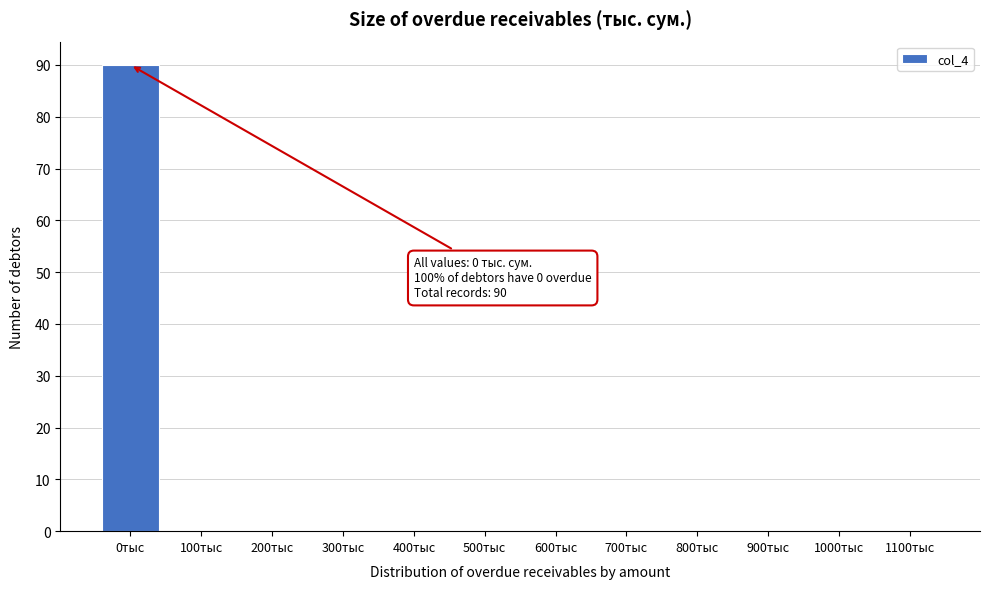

Reading right to left, extract all data points from this chart.

1100тыс=0	1000тыс=0	900тыс=0	800тыс=0	700тыс=0	600тыс=0	500тыс=0	400тыс=0	300тыс=0	200тыс=0	100тыс=0	0тыс=90